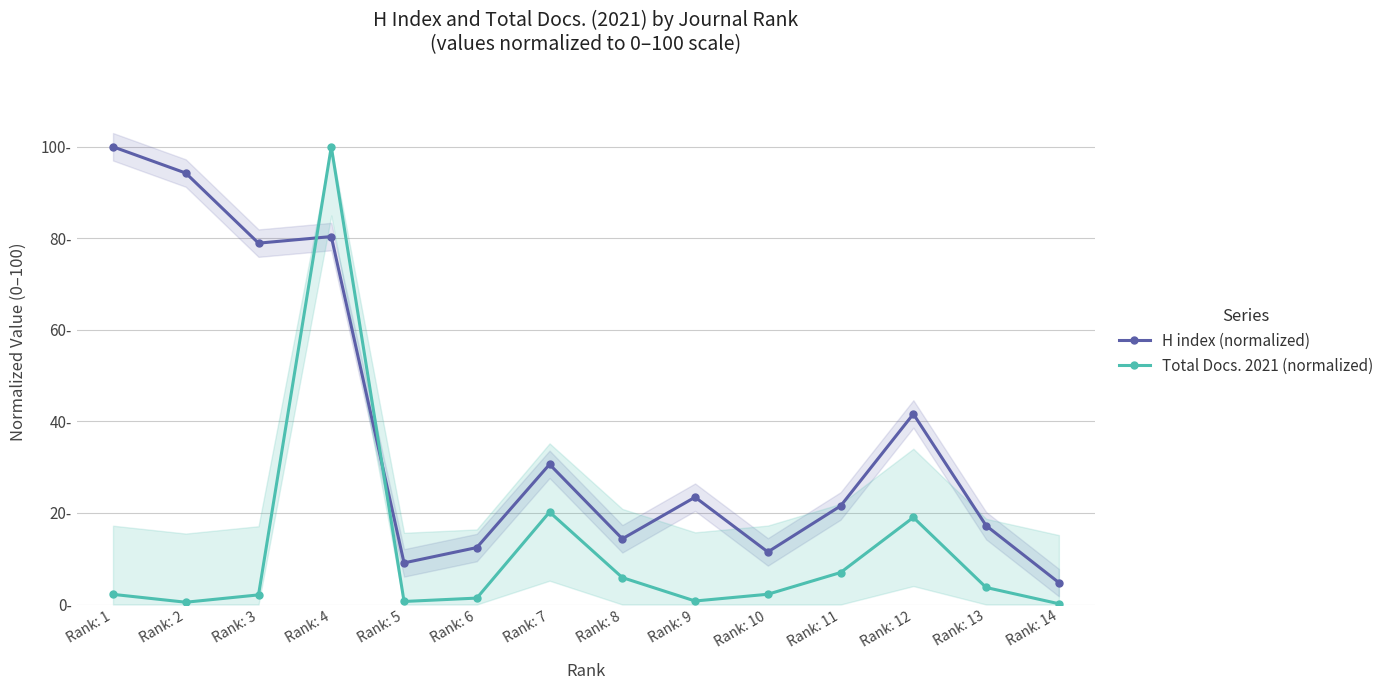

Between Rank: 7 and Rank: 10, which series saw the biggest shift?

H index (normalized)